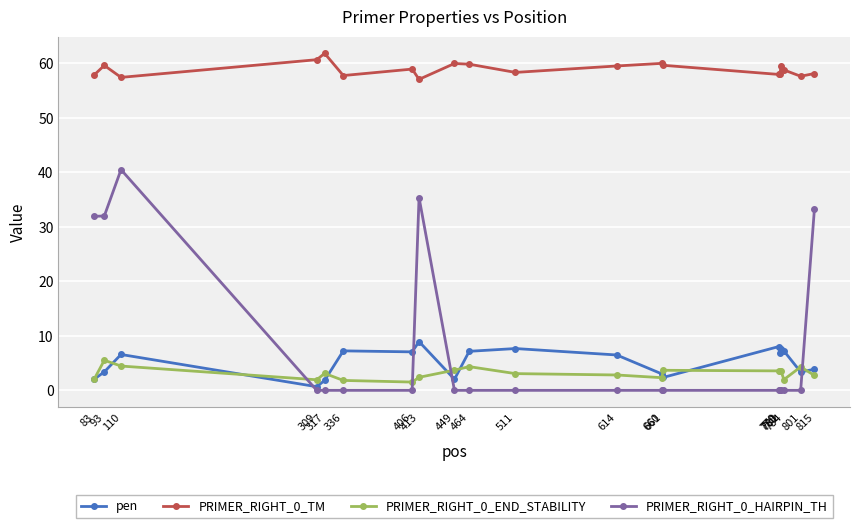

Rank the series by their maximum value, from lowest to highest.

PRIMER_RIGHT_0_END_STABILITY, pen, PRIMER_RIGHT_0_HAIRPIN_TH, PRIMER_RIGHT_0_TM